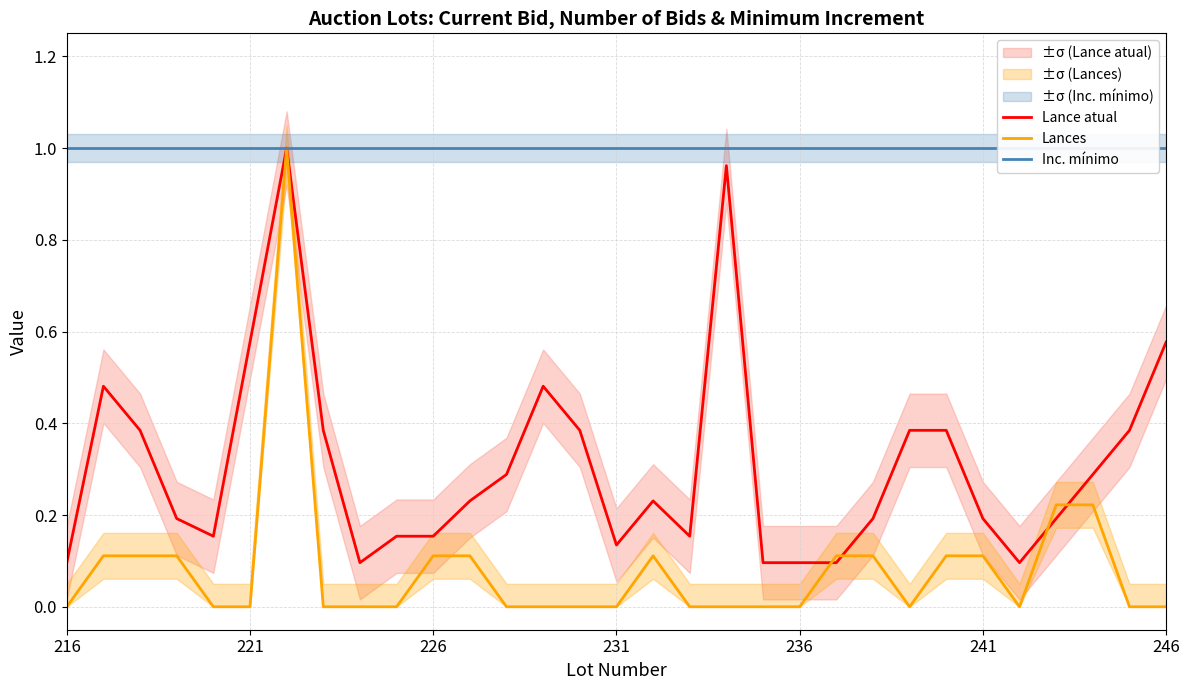

List the series in order of their overall mean, highest first.

Inc. mínimo, Lance atual, Lances